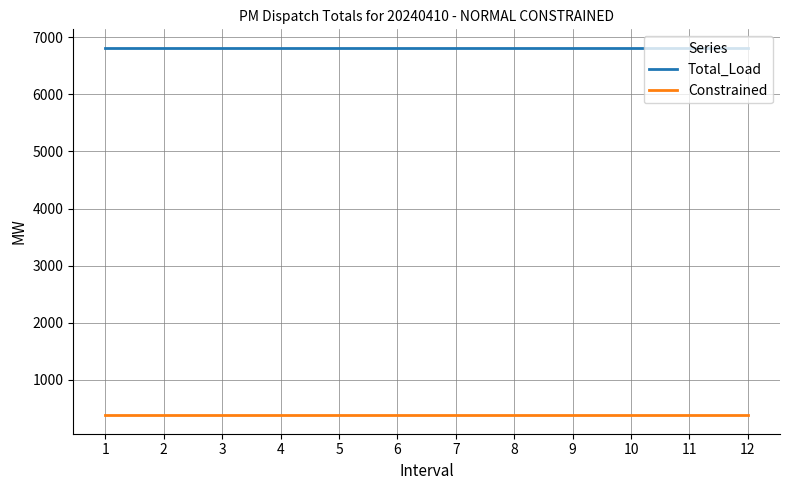

True or false: Constrained and Total_Load cross at least once.

False